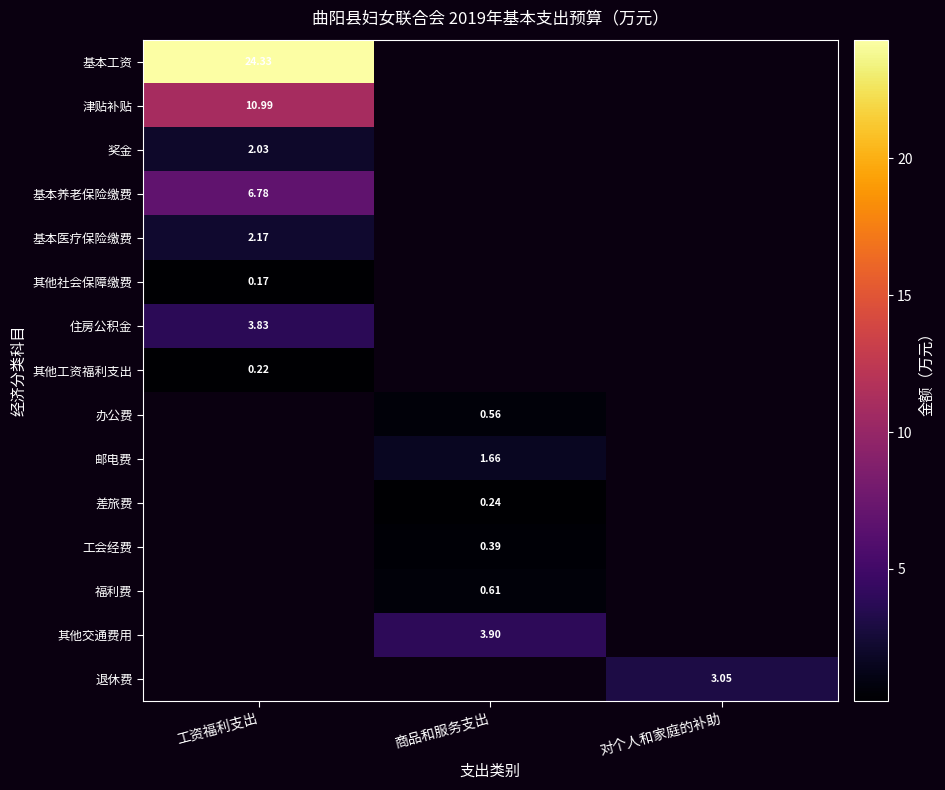

Which has a higher value, 商品和服务支出 or 工资福利支出?

工资福利支出